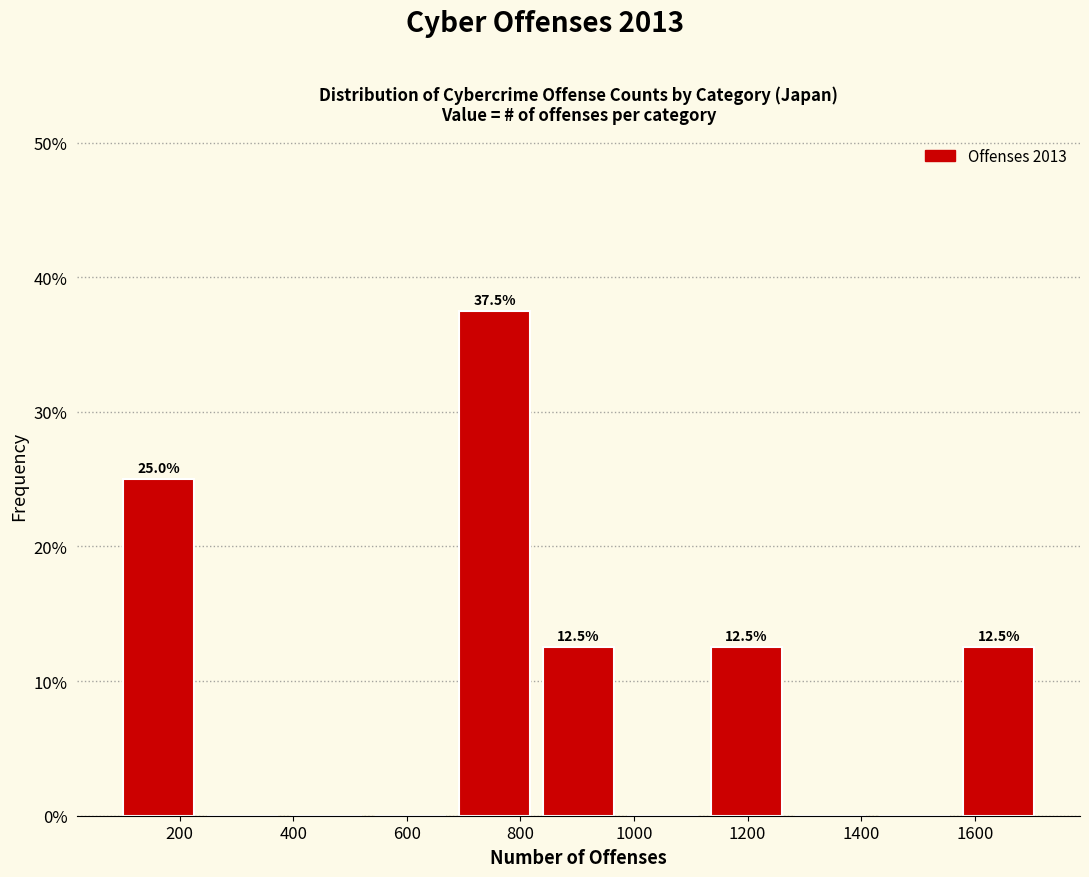

Over which range of the x-axis is the bar tallest?

680 to 820